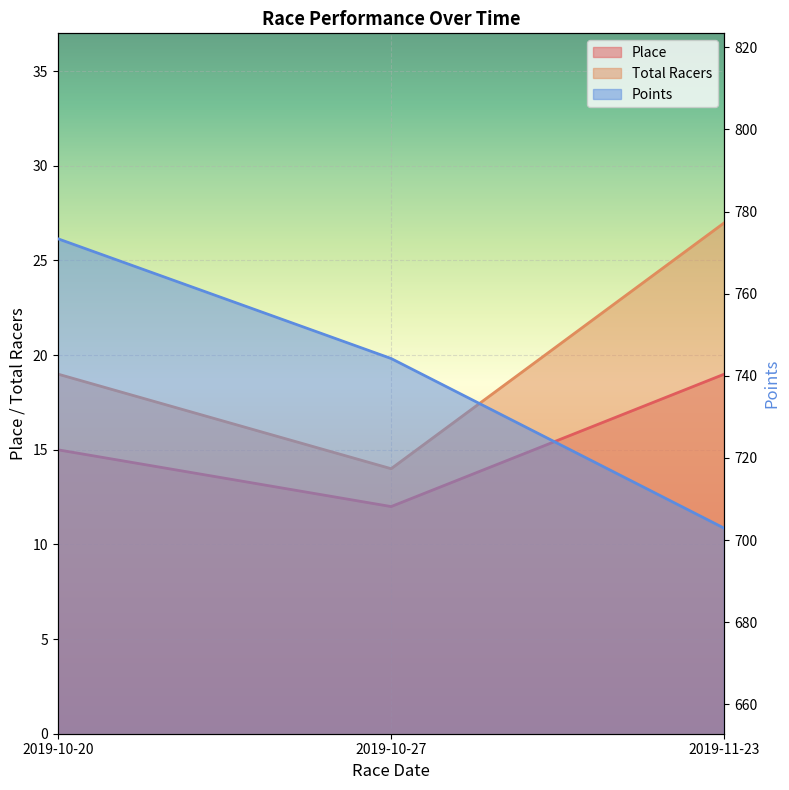

The value of Points at 2019-10-27 is 744.2. True or false?

True